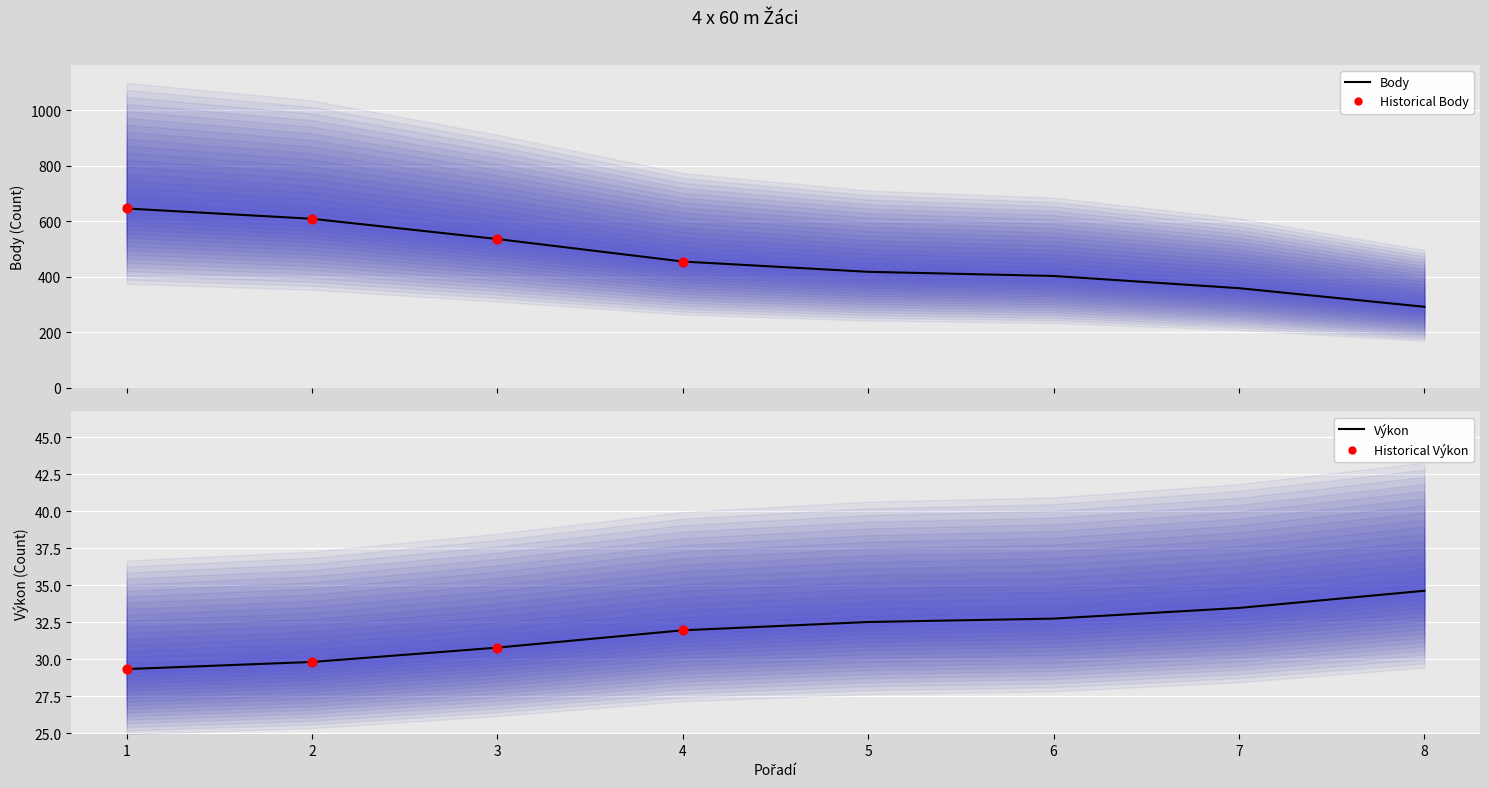

Which series contains the lowest Y value?

Pořadí